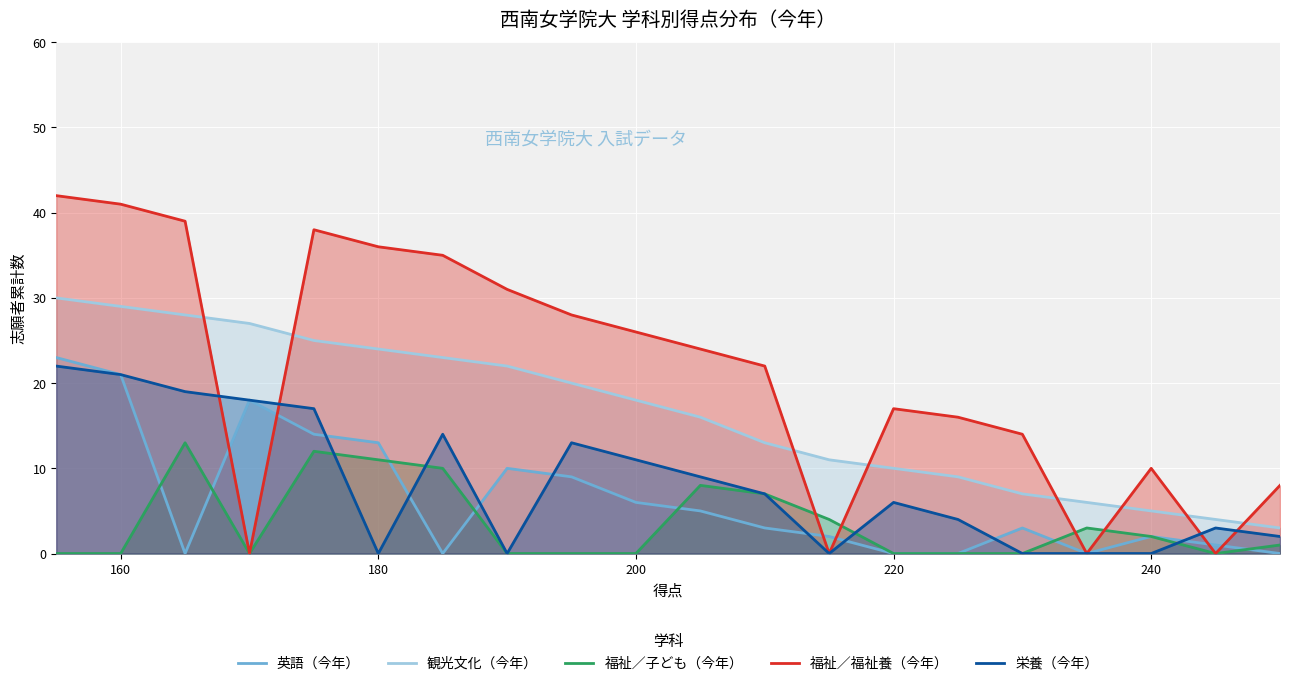

True or false: 福祉／福祉養（今年） and 栄養（今年） intersect in this chart.

True